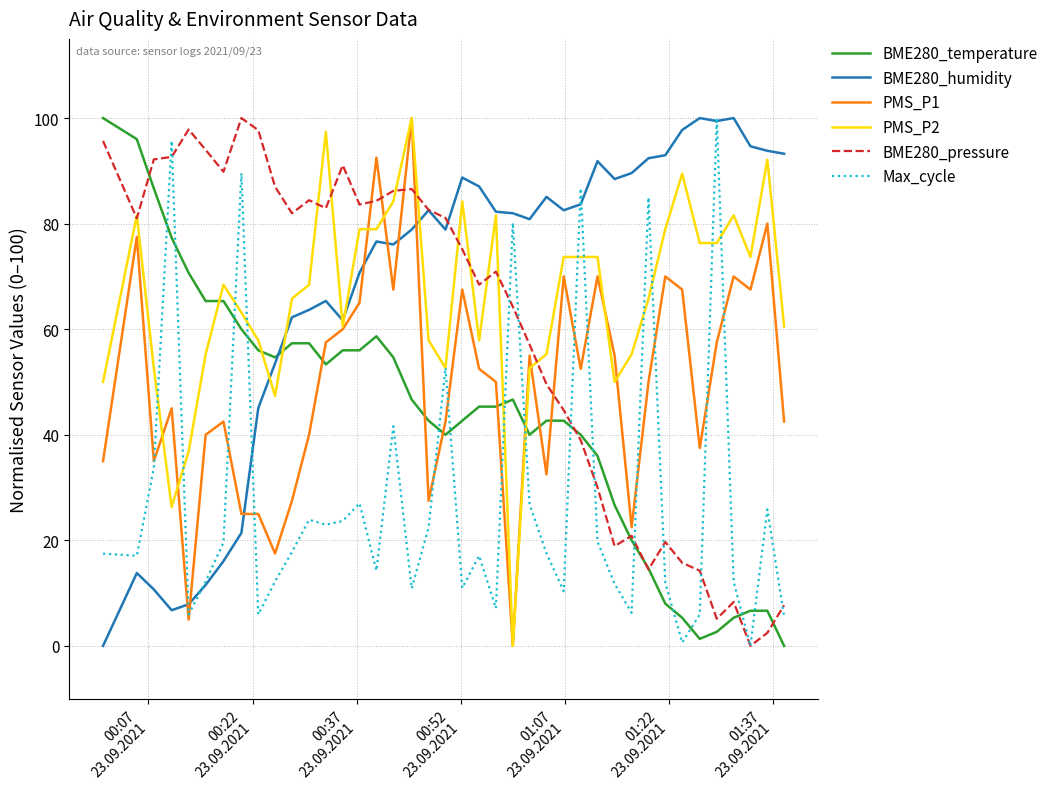

True or false: PMS_P1 and BME280_humidity cross at least once.

True